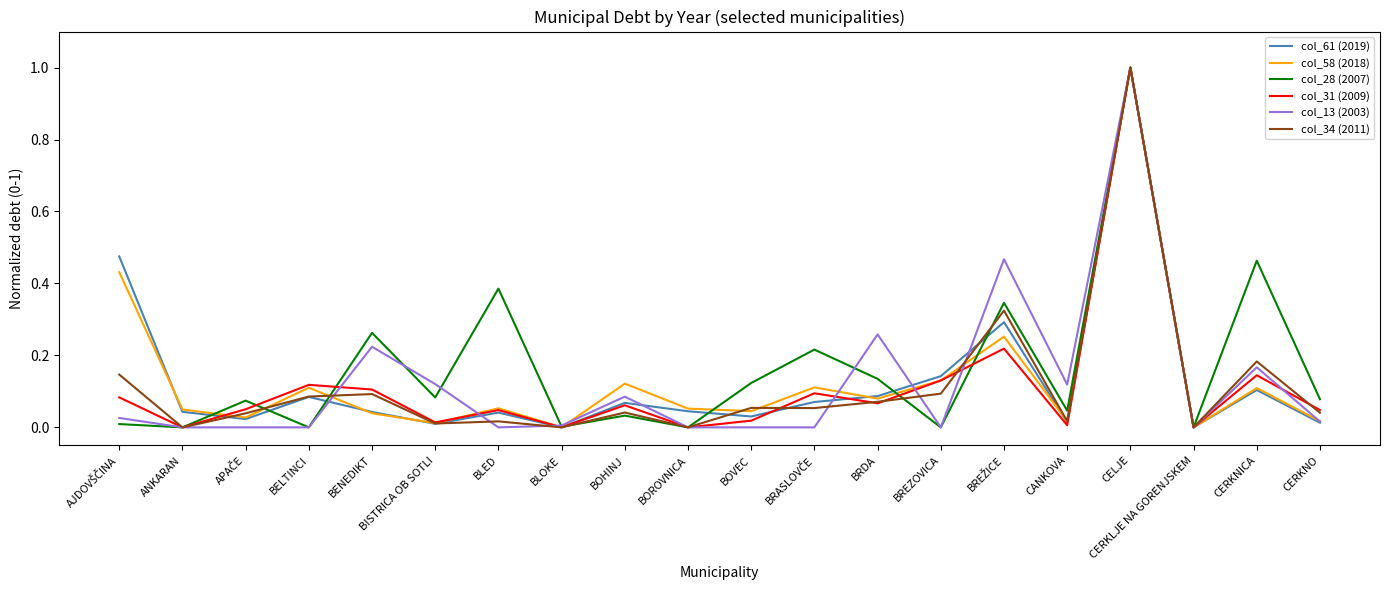

Is the value of col_28 (2007) at BRDA greater than the value of col_13 (2003) at ANKARAN?

Yes